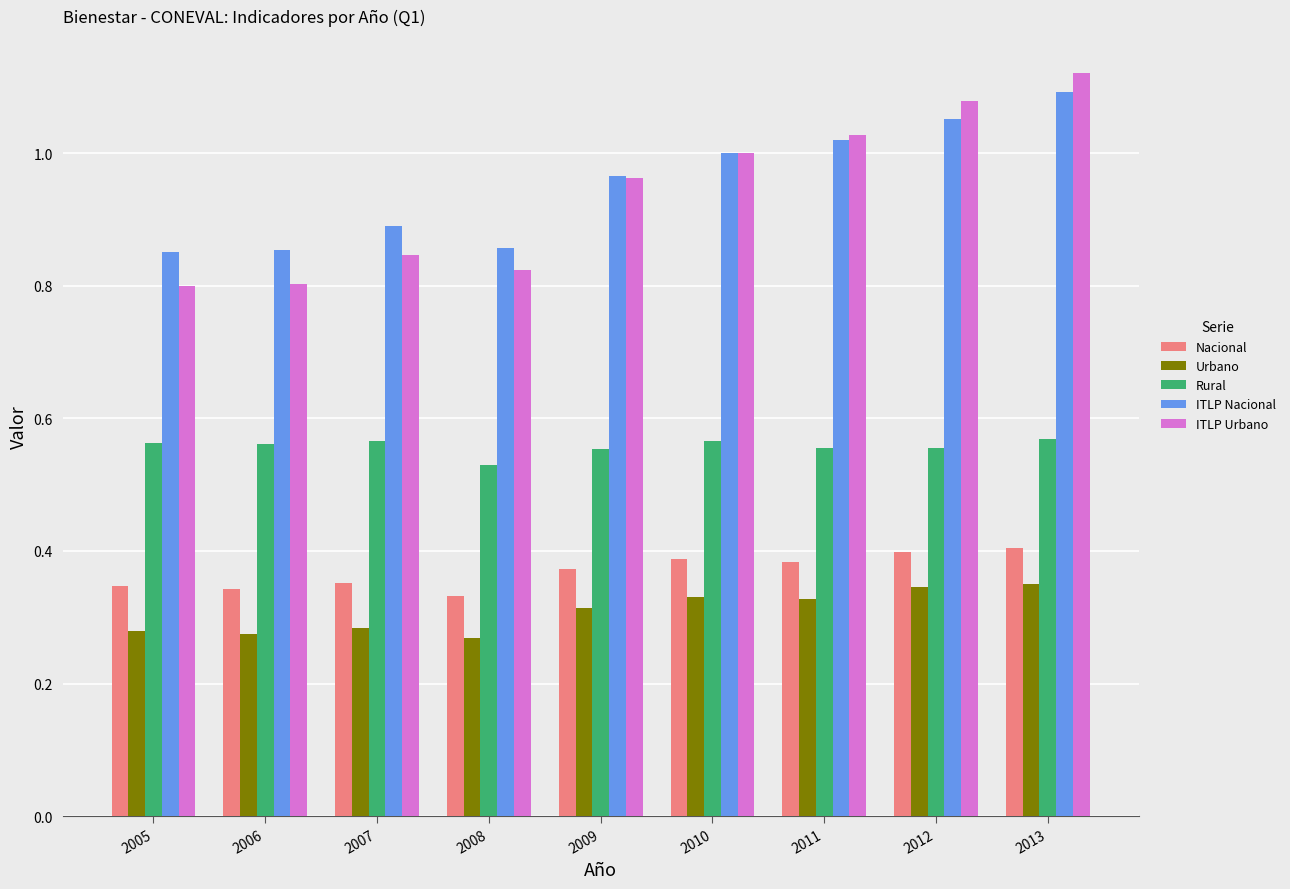

What is the sum of all Urbano values?

2.8